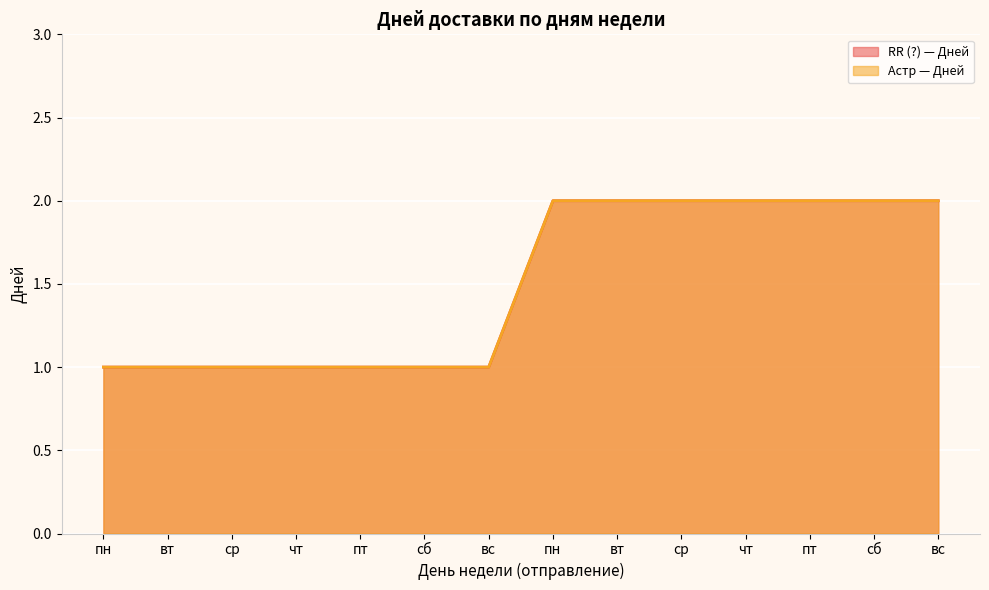

How many Астр — Дней values are between 1 and 2?

14